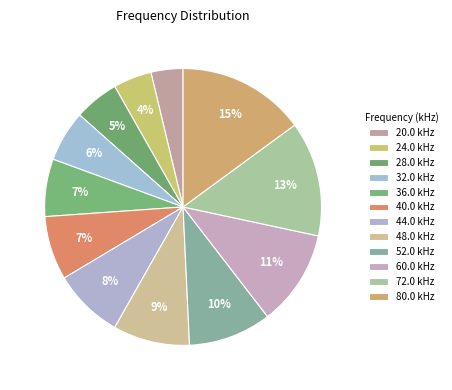

Does 24.0 account for over 50% of the chart?

No